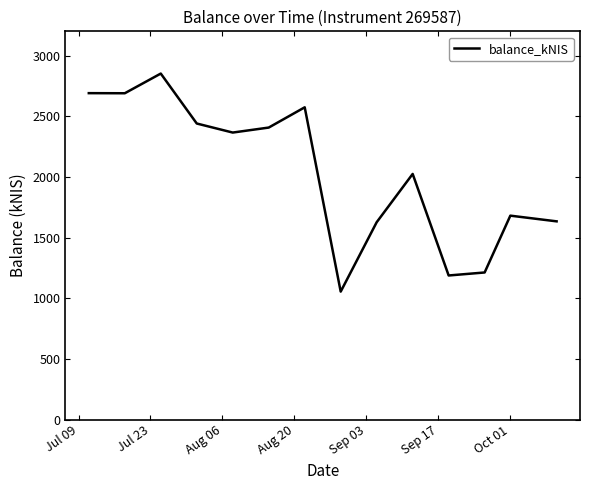

What is the greatest value displayed?

2852.0